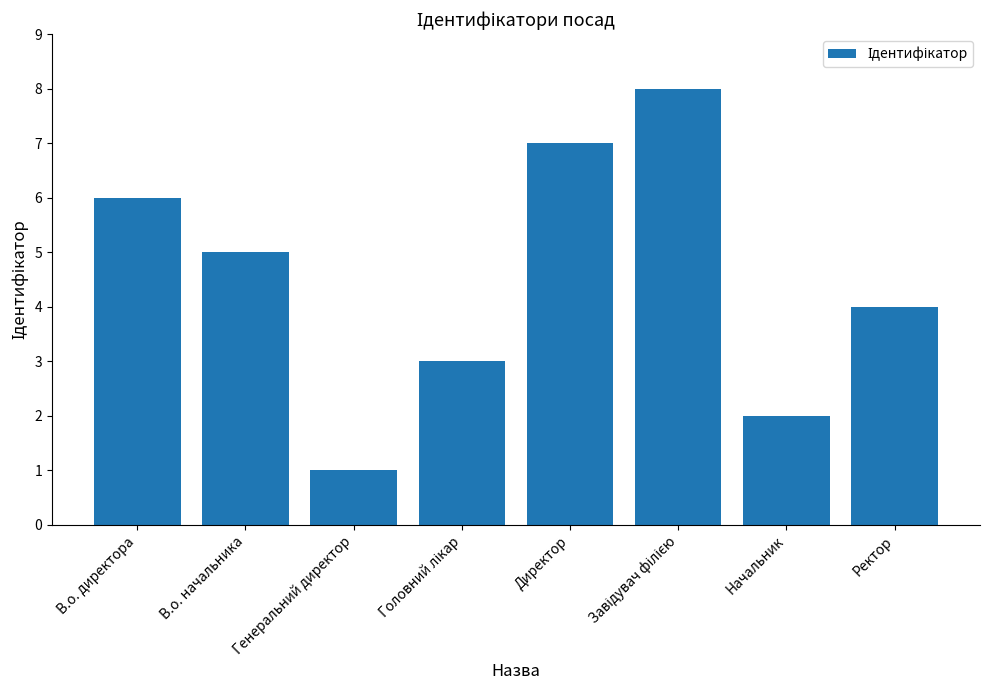

What is the value of the 2nd bar from the left?

5